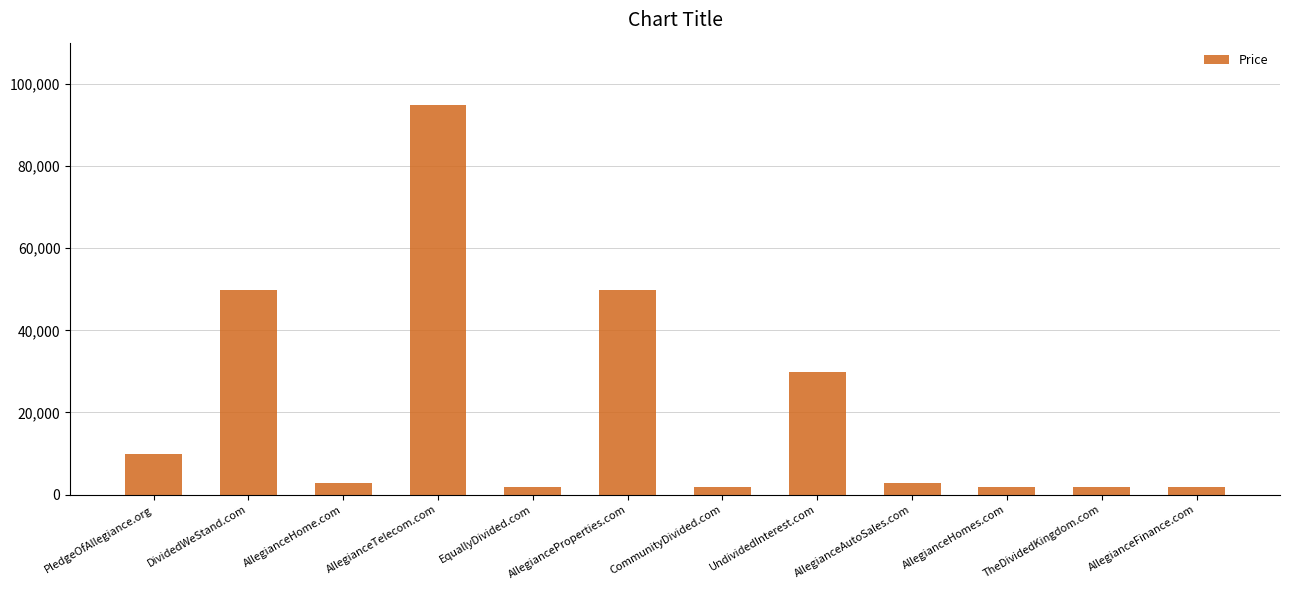

How many bars are there in total?

12